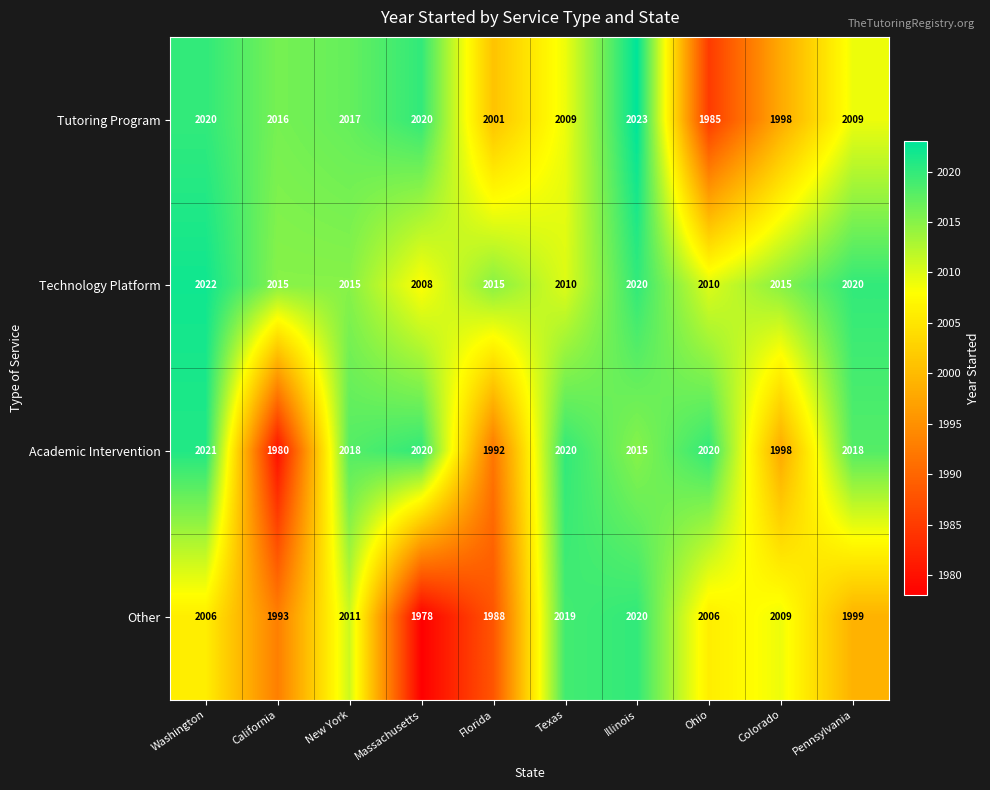

Which label corresponds to the largest value in the chart?

Illinois